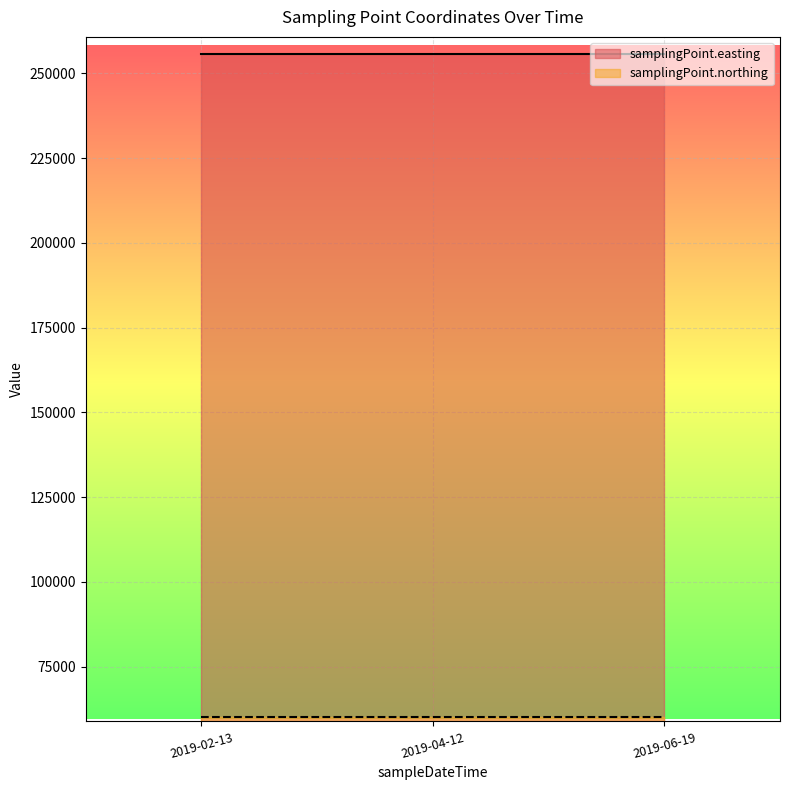

What is the lowest value of the samplingPoint.northing series?

60063